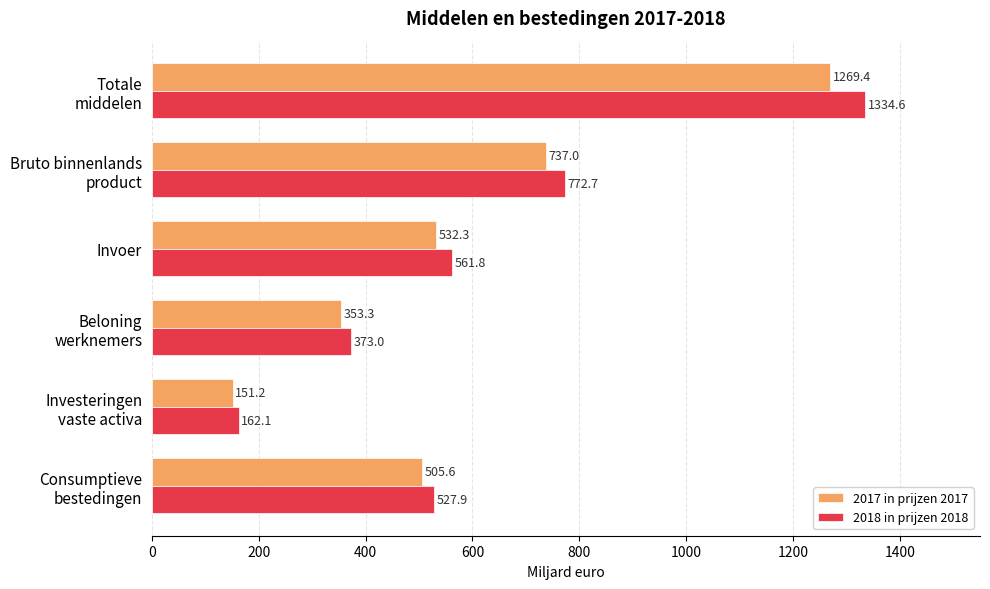

What is the spread (max minus min) of values at Invoer?

29.5